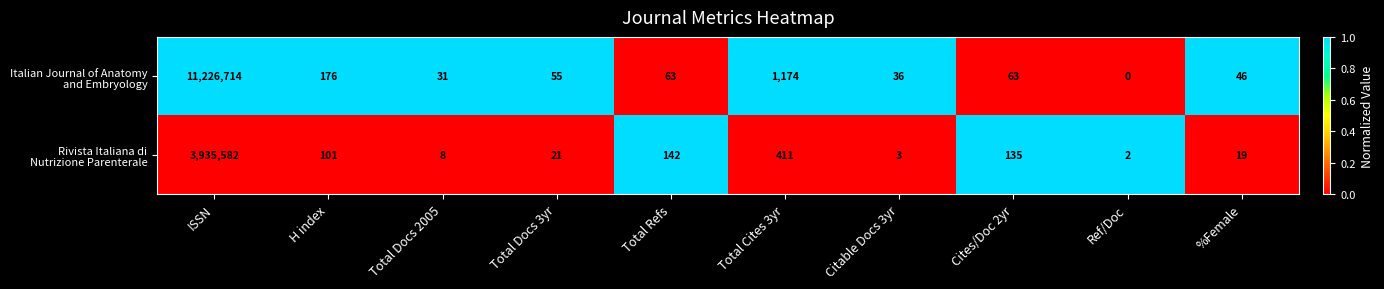

What is the total value across all series at Citable Docs 3yr?

39